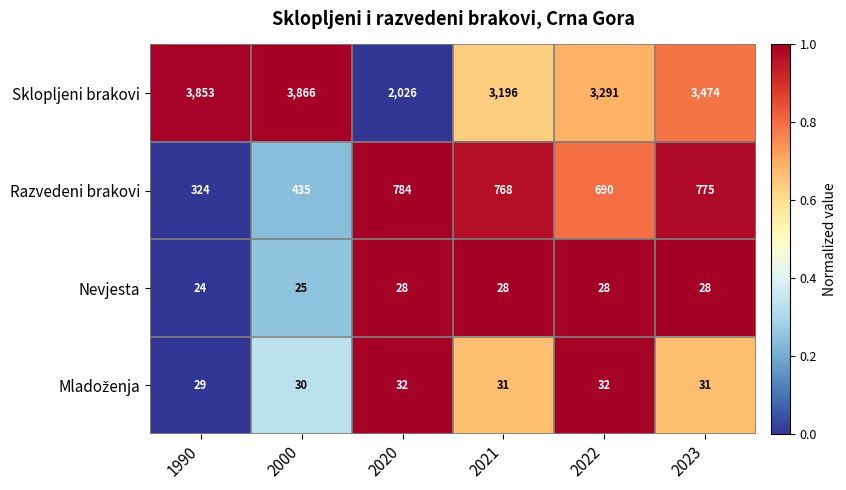

Rank the categories by Razvedeni brakovi value from lowest to highest.

1990, 2000, 2022, 2021, 2023, 2020